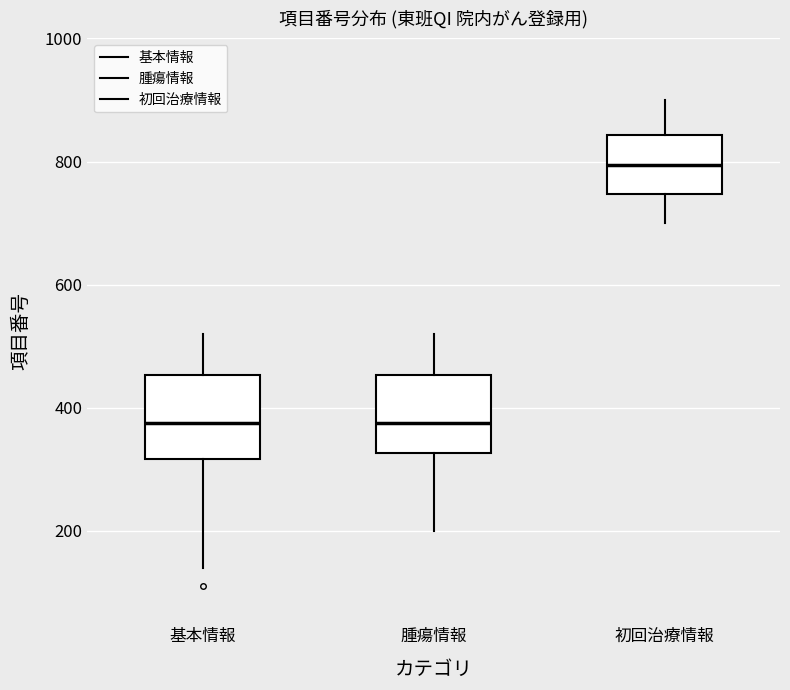

Reading left to right, read every box against the y-axis: the position of its median line, the range the box covers, and the ends of its whiskers. The values are not printed on the chart, so give them approximately, as read against the axis.

基本情報: median 380, box 320 to 460, whiskers 140 to 520
腫瘍情報: median 380, box 320 to 460, whiskers 200 to 520
初回治療情報: median 800, box 740 to 840, whiskers 700 to 900